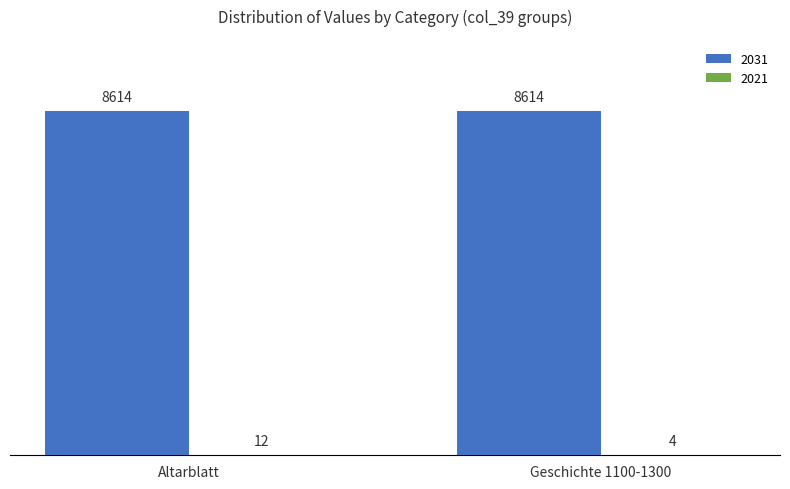

Which series has the largest total across all categories?

2031